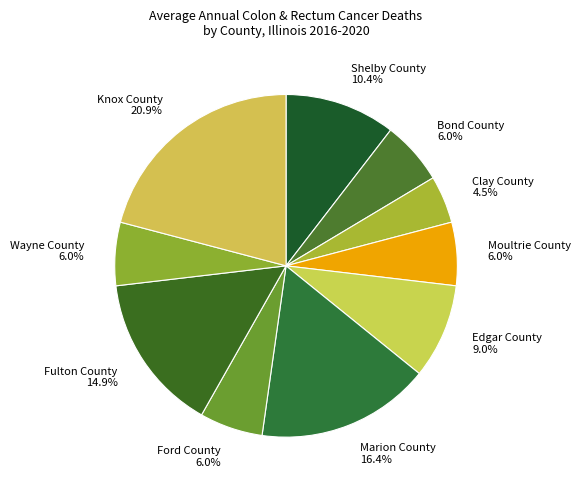

To the nearest percent, what portion does Marion County represent?

16%